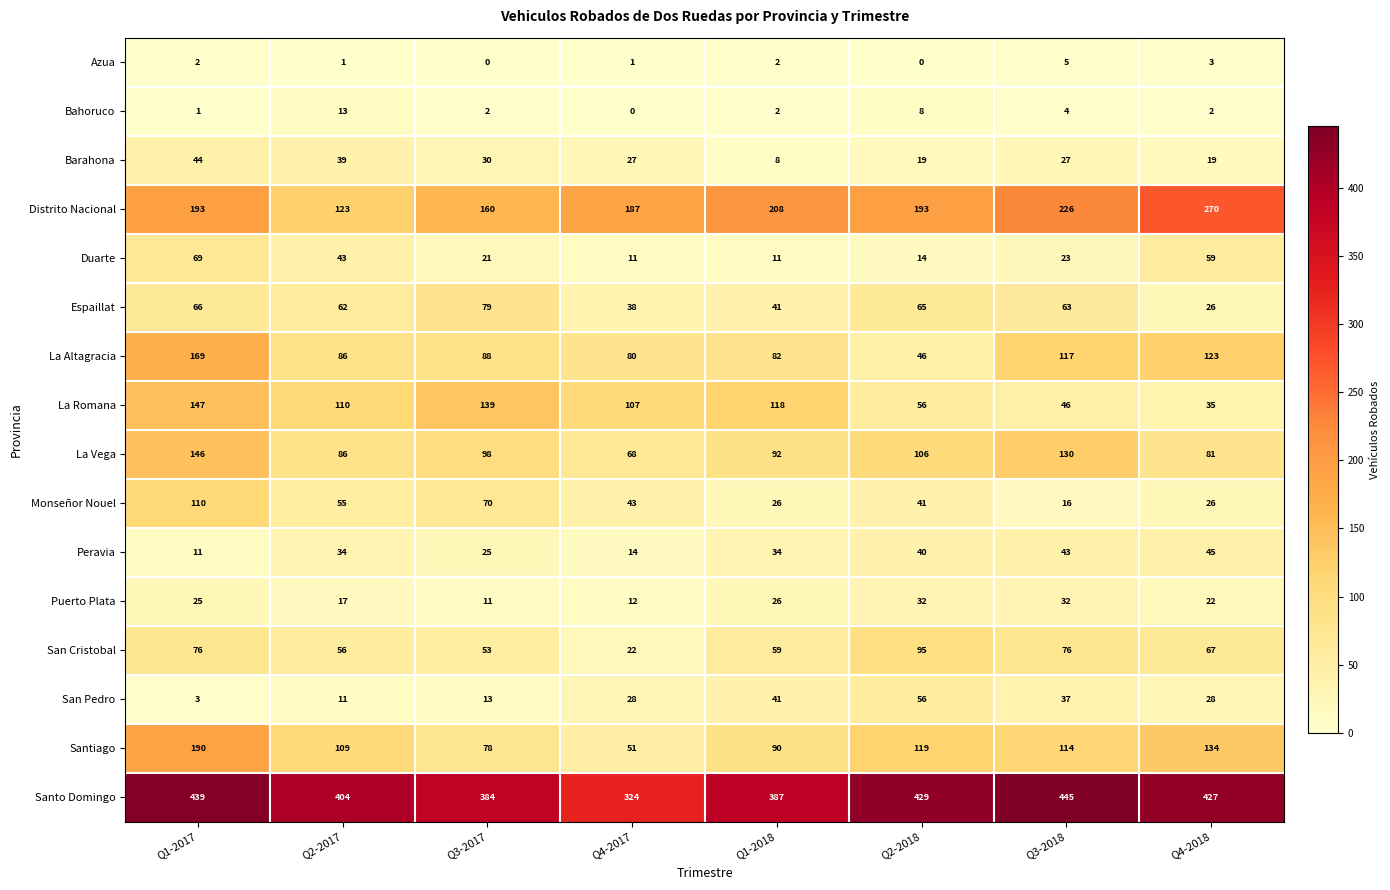

True or false: Espaillat has a value of 62 at Q2-2017.

True